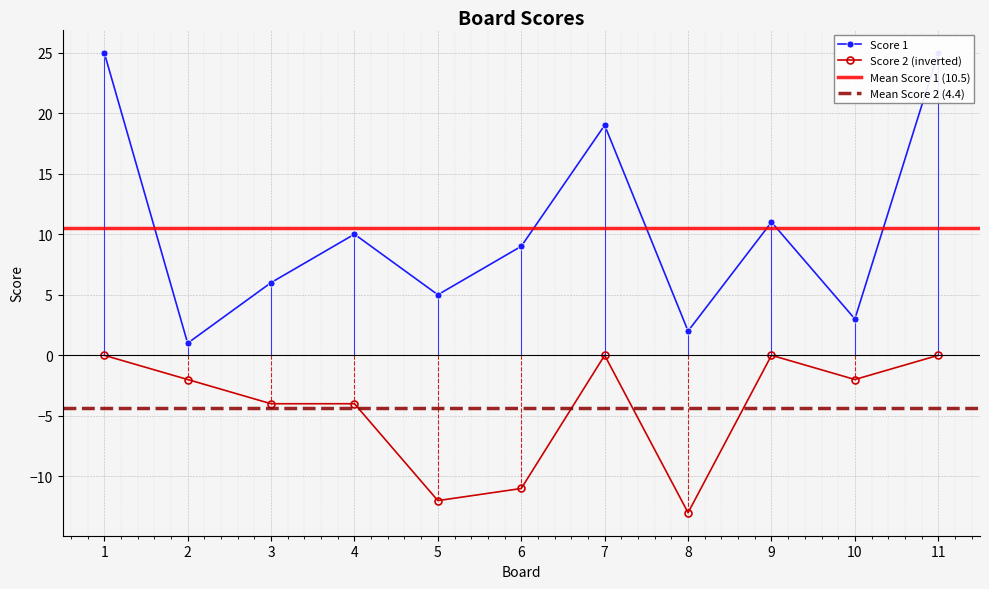

What is the value of the Score 2 point at the 6th from the left?

-11